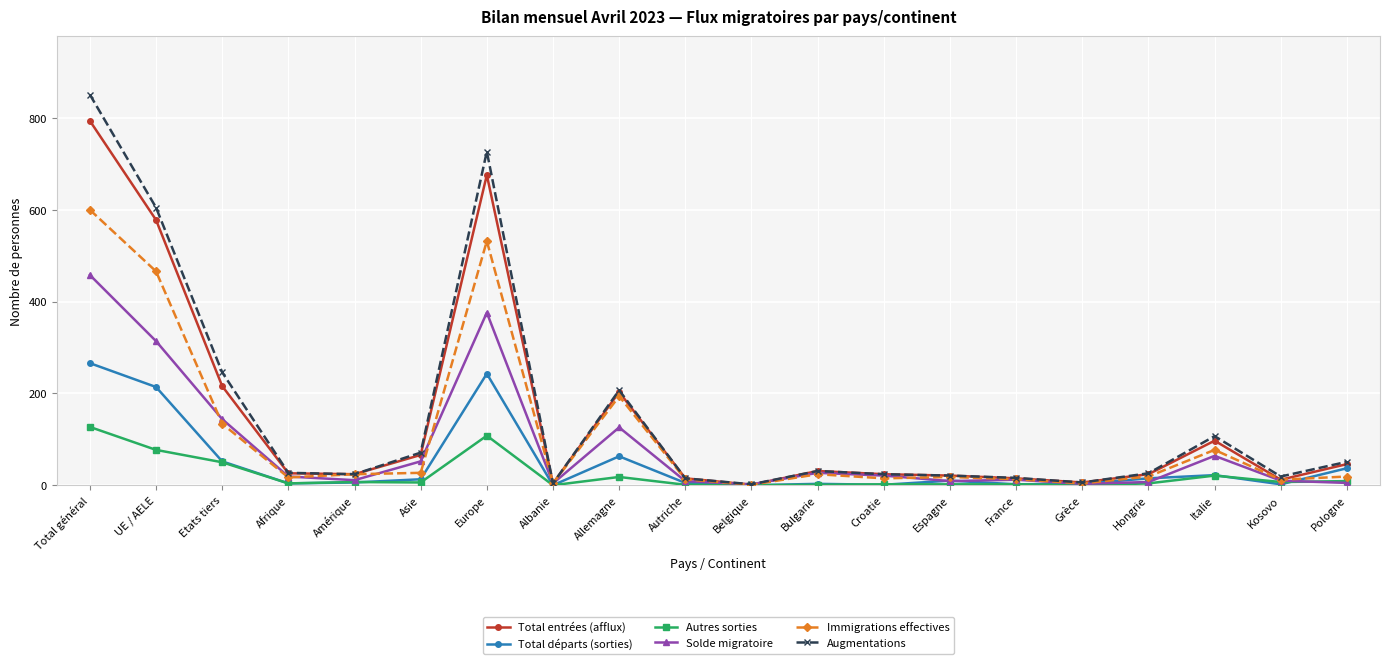

What is the difference between the highest and lowest values at Europe?

619